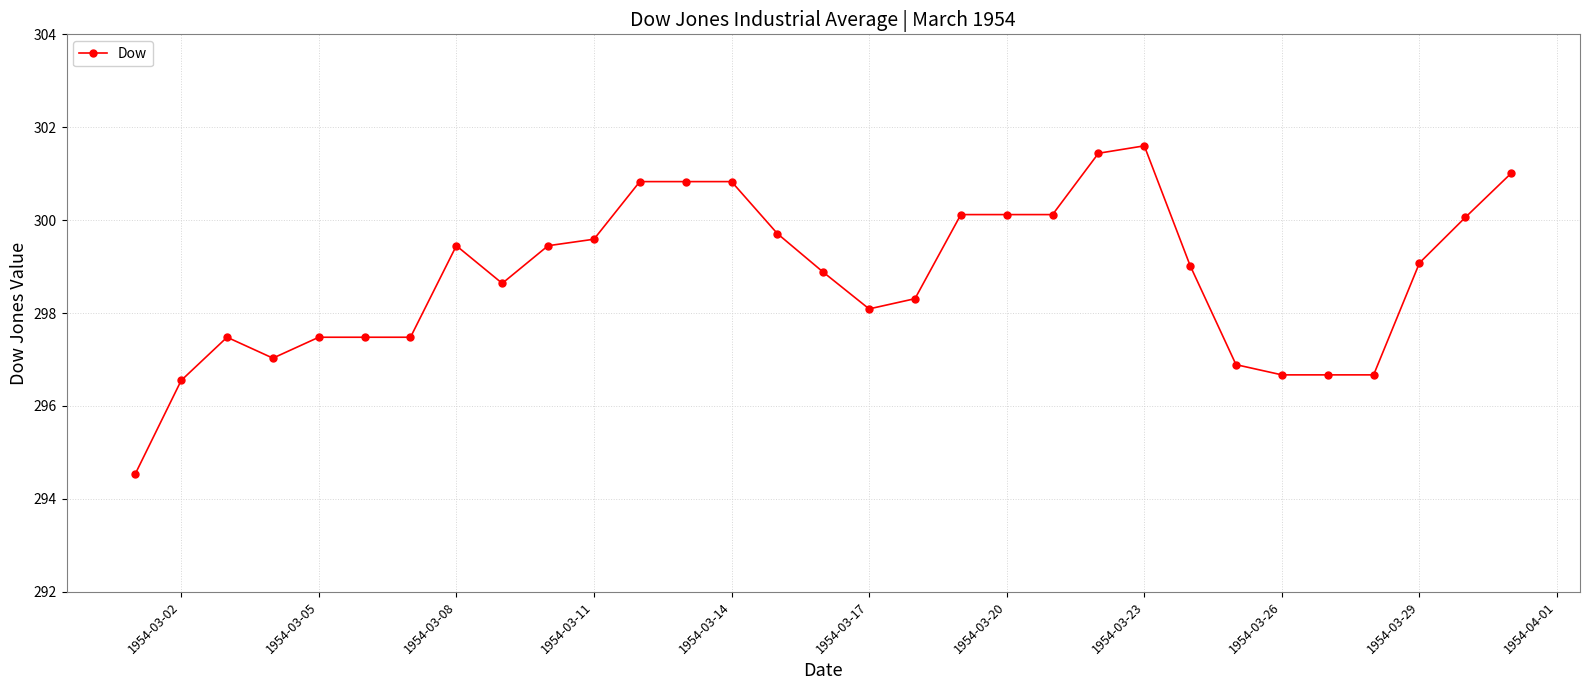

Does the chart display data point markers on the line(s)?

Yes